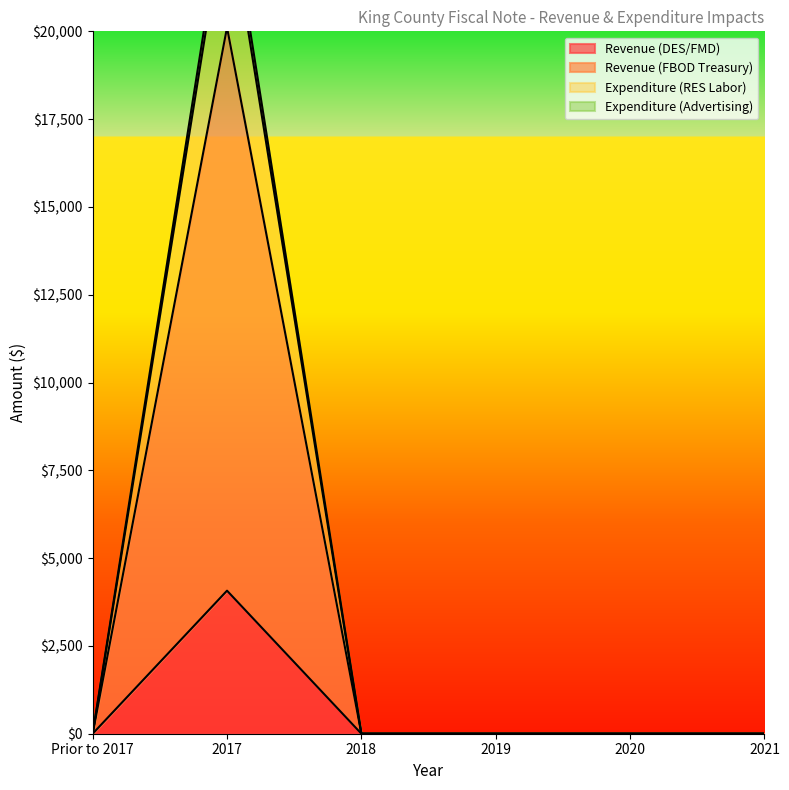

True or false: Revenue (FBOD Treasury) has more than 0 interior local peaks.

True